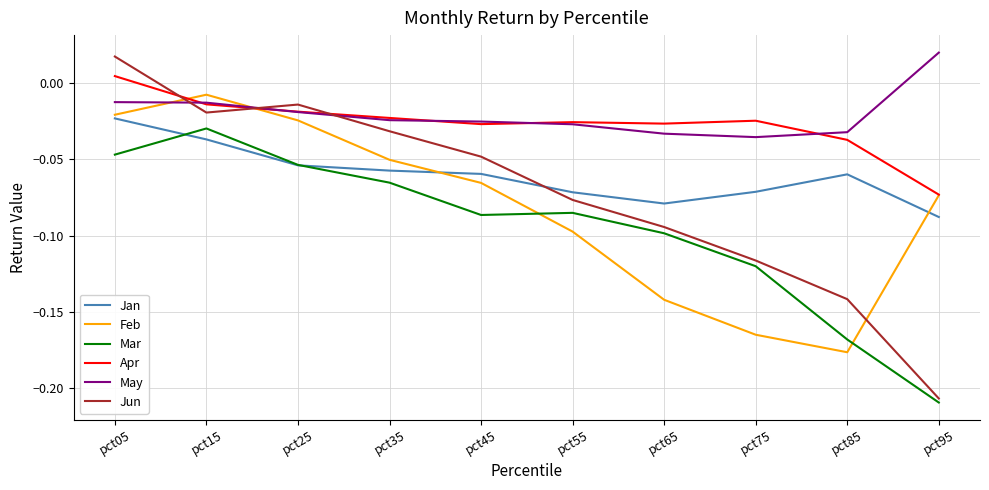

Where is Mar nearest to the value 0?

pct15